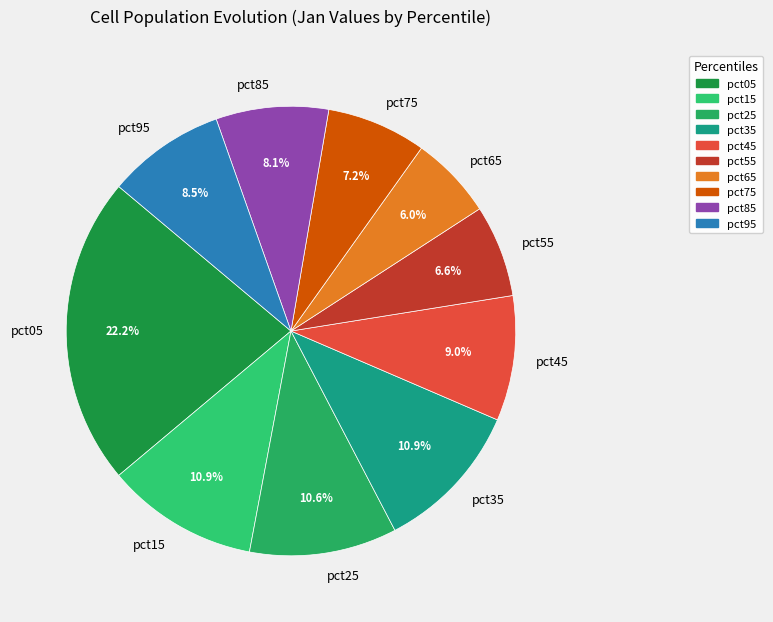

Which category has the smallest portion of the pie?

pct65